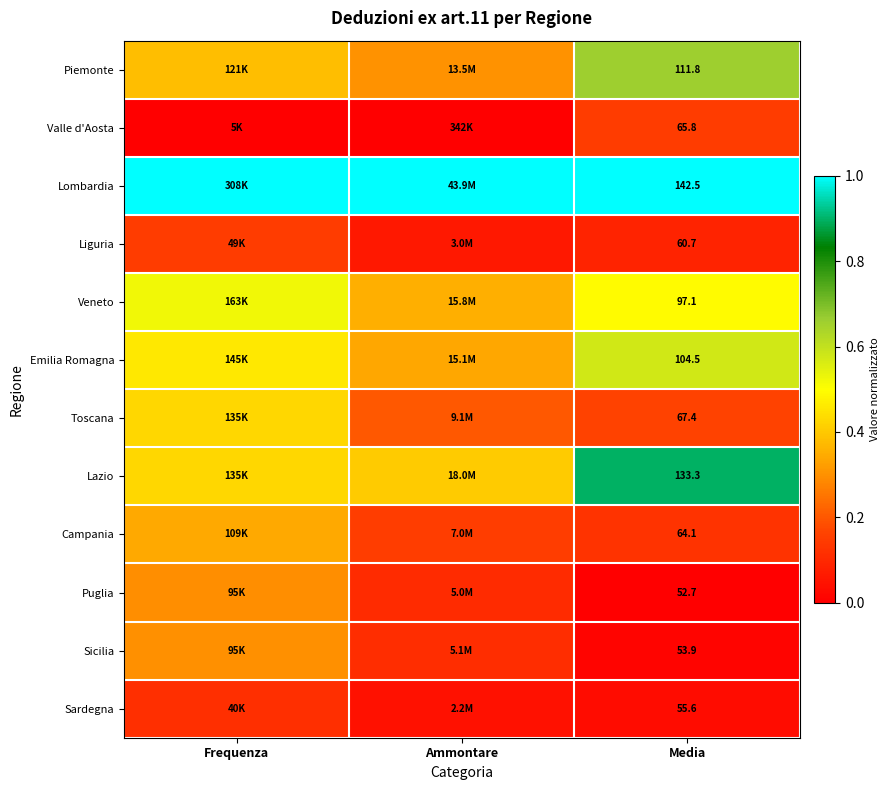

Rank the series at Media from highest to lowest value.

Lombardia, Lazio, Piemonte, Emilia Romagna, Veneto, Toscana, Valle d'Aosta, Campania, Liguria, Sardegna, Sicilia, Puglia